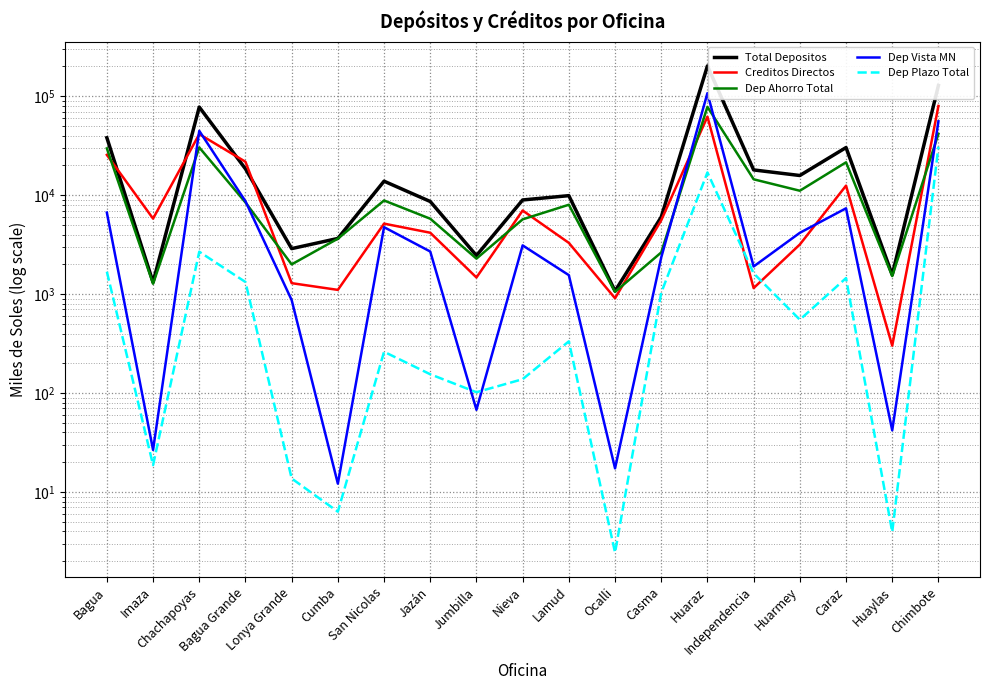

What is the sum of the Dep Ahorro Total values at Lamud and Jumbilla?

10291.2